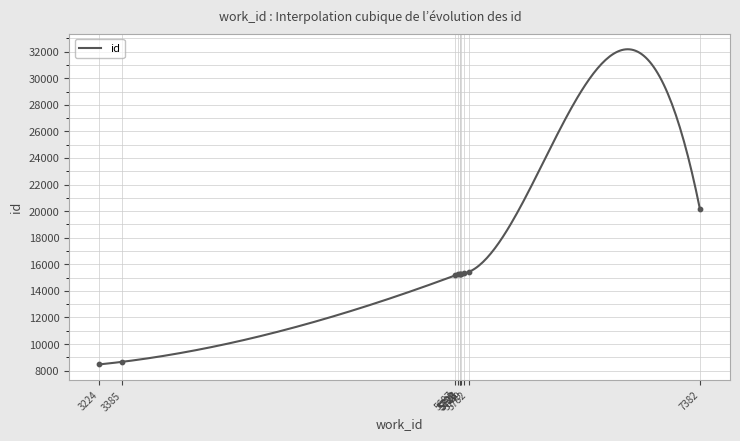

Approximately how many times larger is the value at 3224 compared to 7382?

0.4